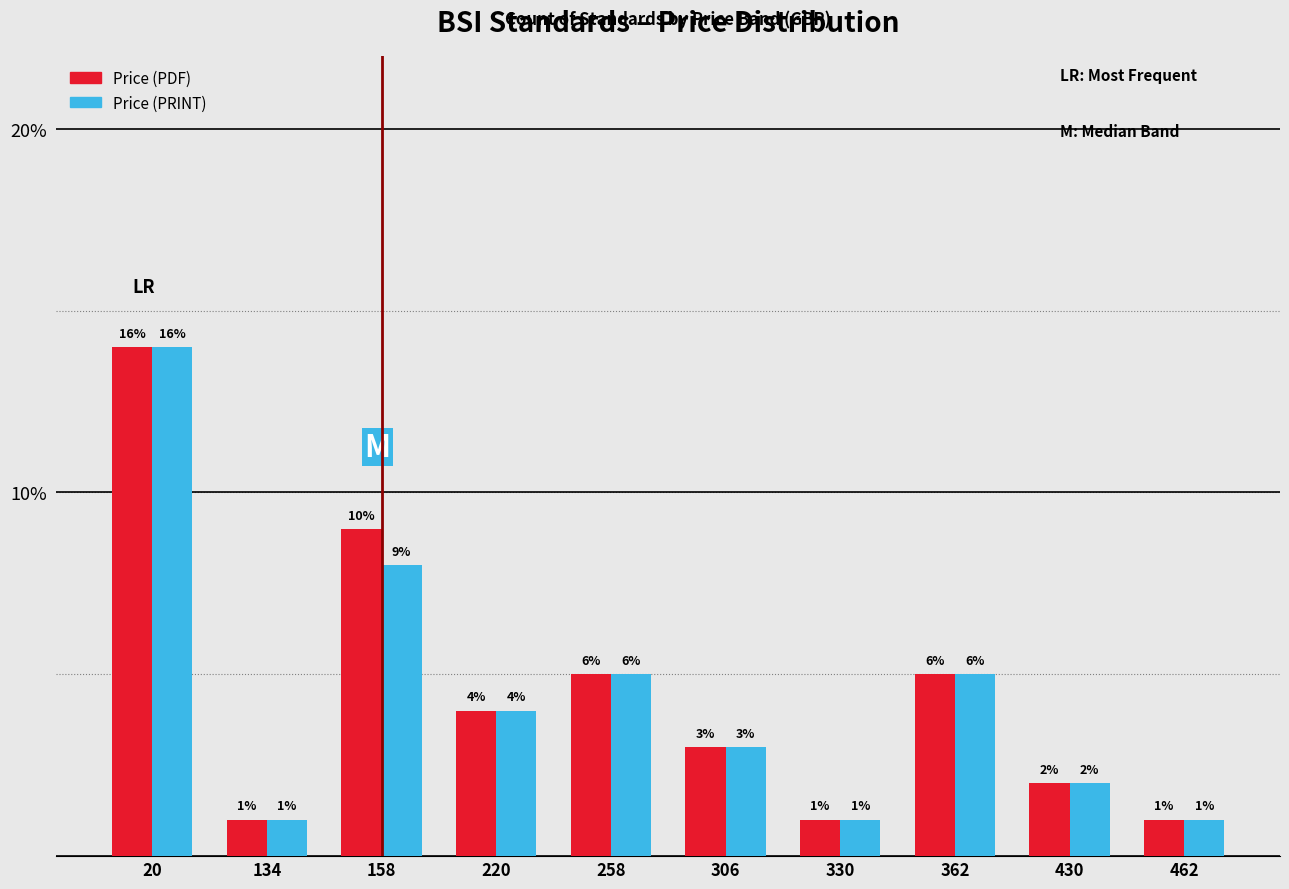

Is it true that Price (PDF) equals 7 at 258?

False